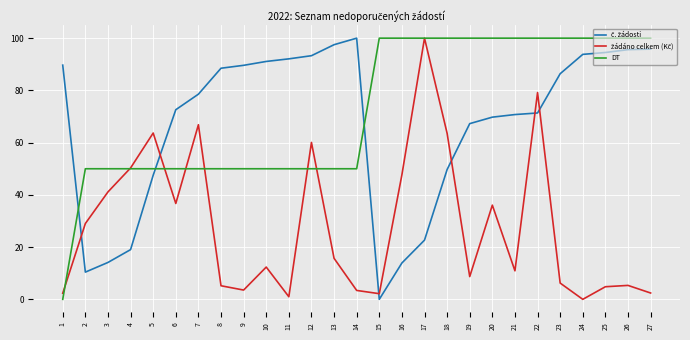

What is the maximum value shown in the chart?

100.0